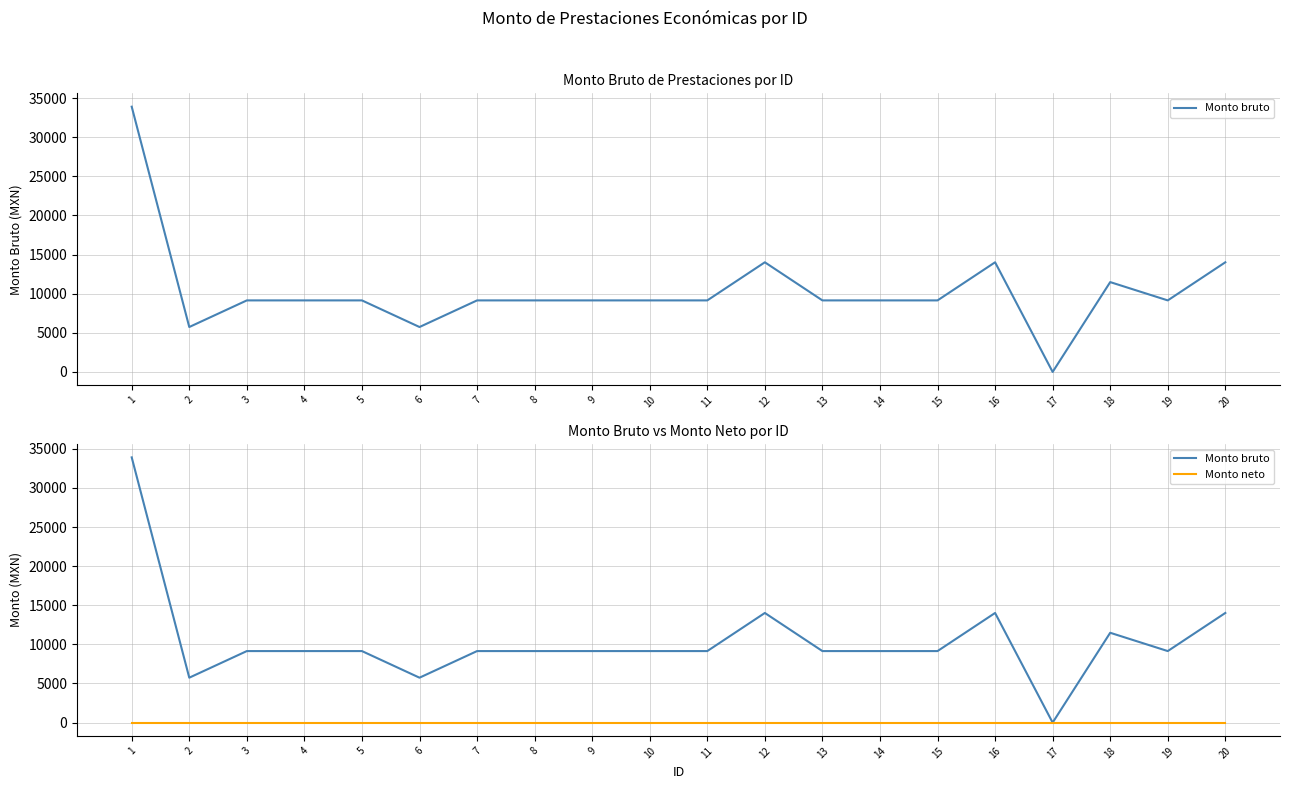

Reading left to right, extract all data points from this chart.

Monto bruto: 33904.0	5741.5	9143.5	9143.5	9143.5	5741.5	9143.5	9143.5	9143.5	9143.5	9143.5	14015.5	9143.5	9143.5	9143.5	14015.5	0.0	11483.0	9143.5	14015.5
Monto neto: 0.0	0.0	0.0	0.0	0.0	0.0	0.0	0.0	0.0	0.0	0.0	0.0	0.0	0.0	0.0	0.0	0.0	0.0	0.0	0.0